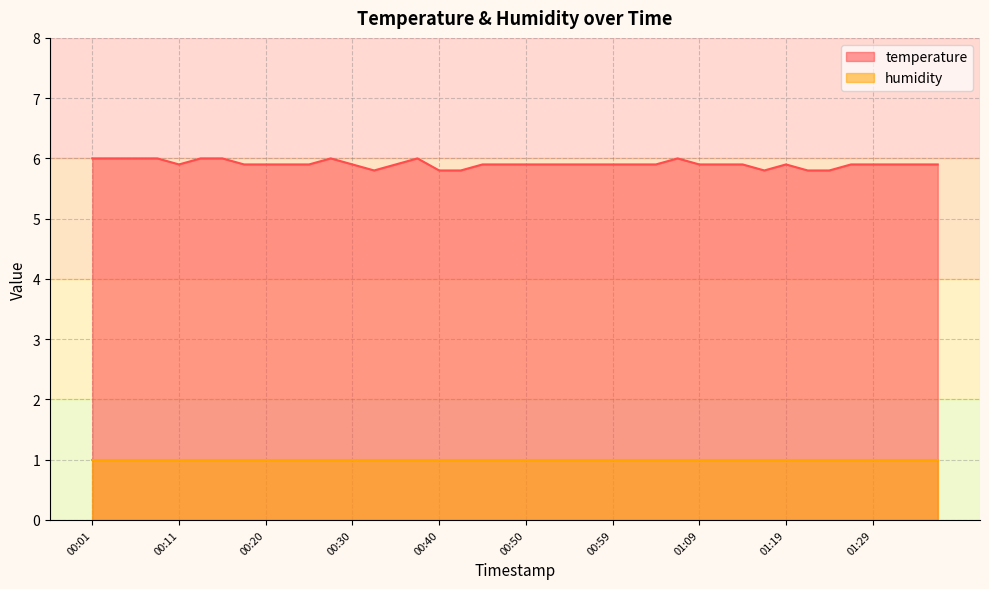

Does the chart have visible grid lines?

Yes